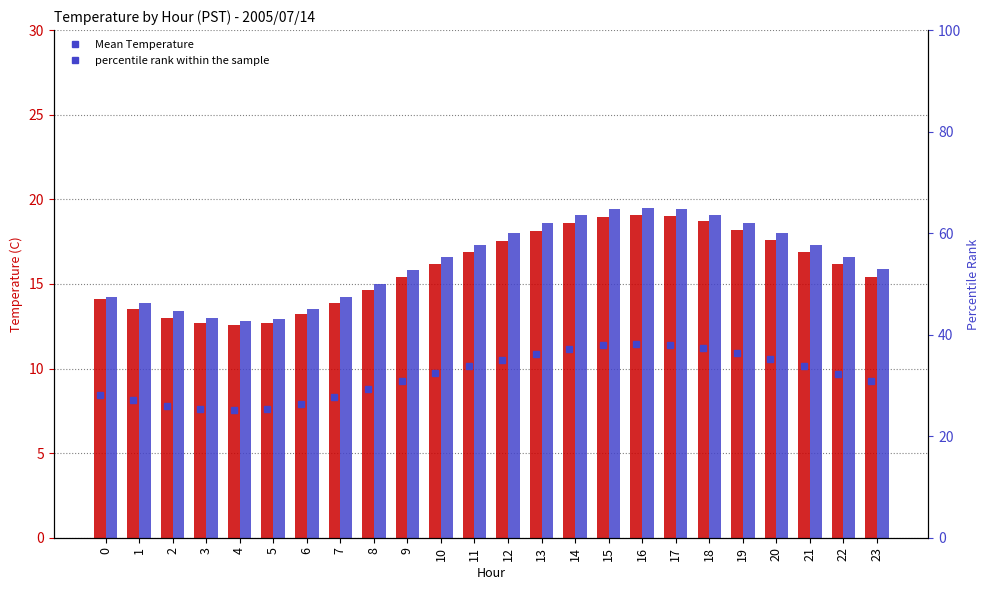

Which series changed the most between 0 and 22?

Max Temperature